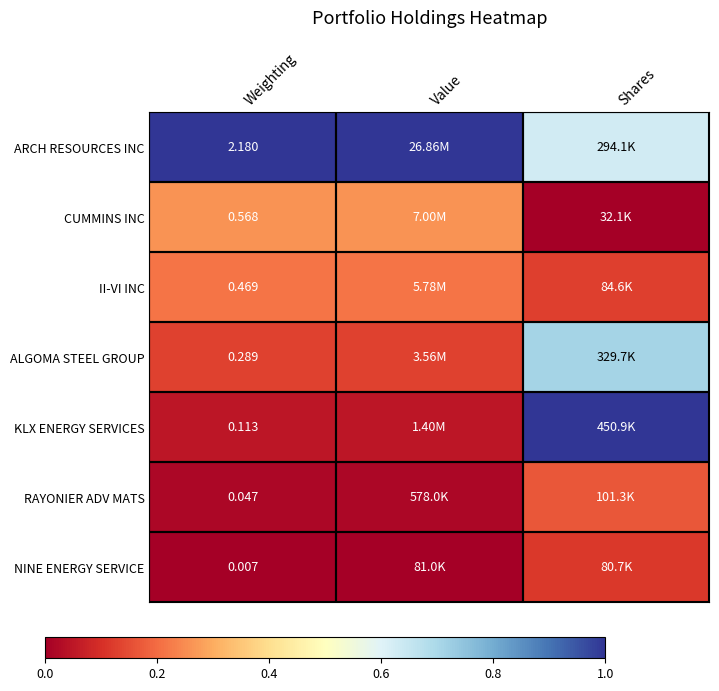

At which label is NINE ENERGY SERVICE closest to 0?

Weighting